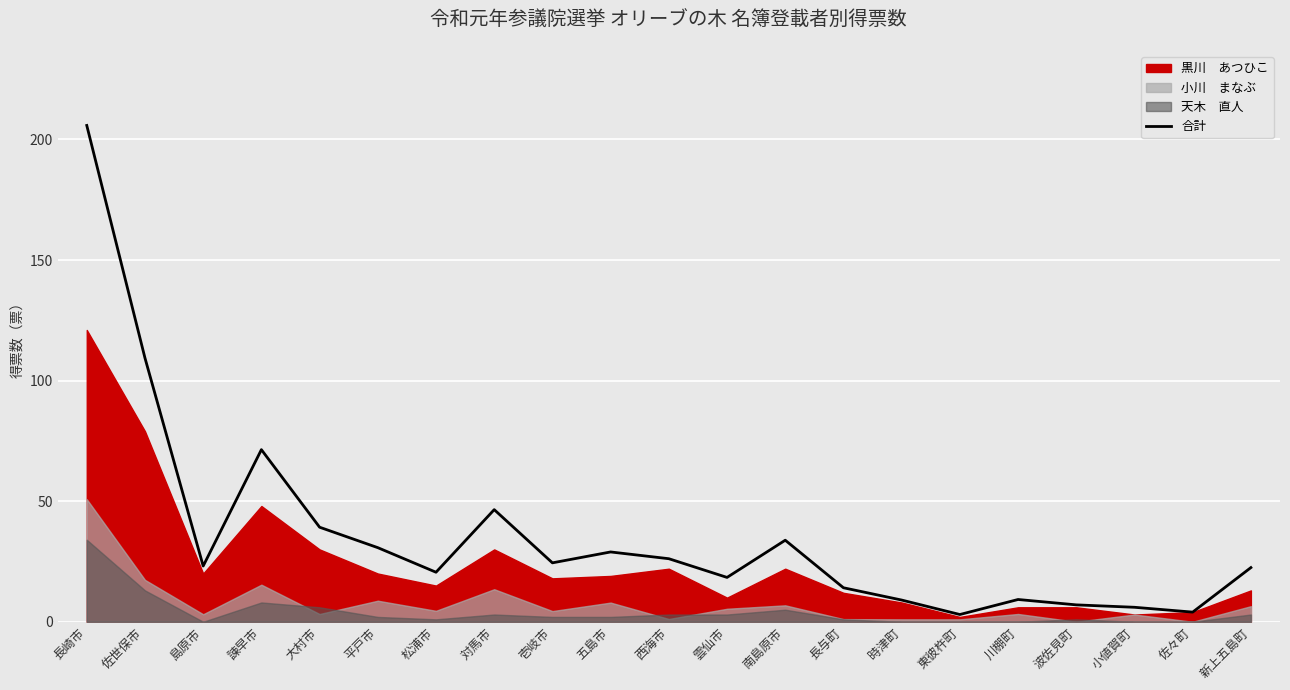

What is the sum of all values?

753.1